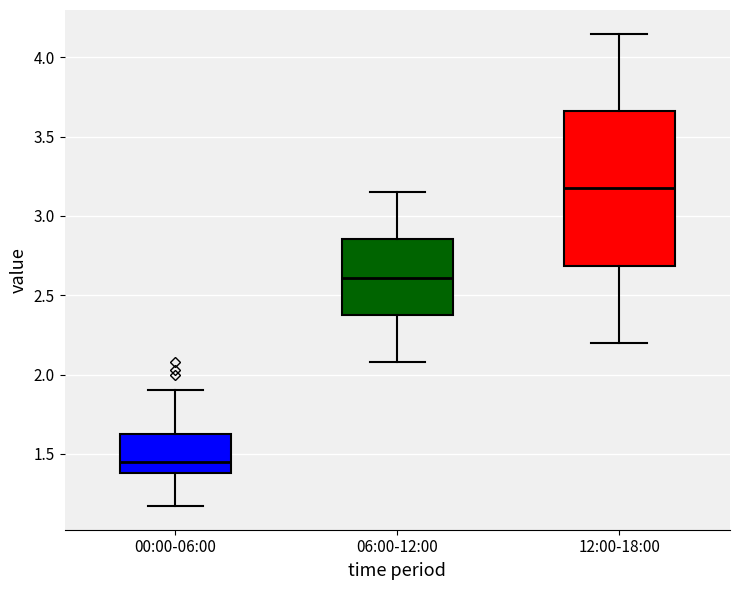

Reading left to right, transcribe this box plot: for each box, give where its median line is, the range the box spans, and where its two whiskers end, as read against the y-axis. The values are not printed on the chart, so give them approximately, as read against the axis.

00:00-06:00: median 1.45, box 1.40 to 1.60, whiskers 1.15 to 1.90
06:00-12:00: median 2.60, box 2.35 to 2.85, whiskers 2.10 to 3.15
12:00-18:00: median 3.20, box 2.70 to 3.65, whiskers 2.20 to 4.15